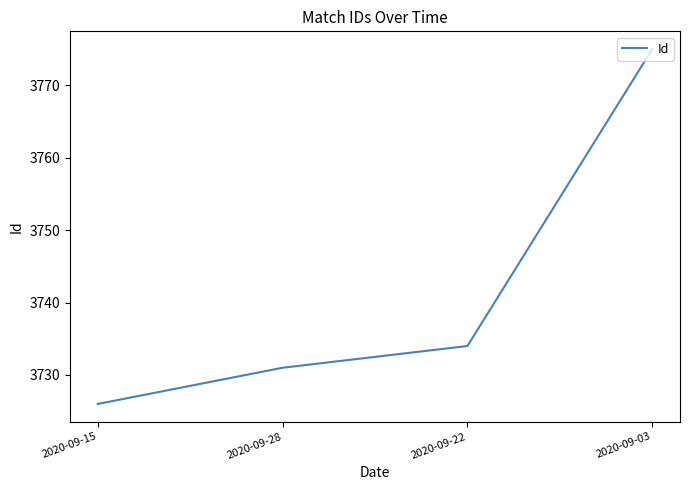

How many categories are shown in the chart?

4